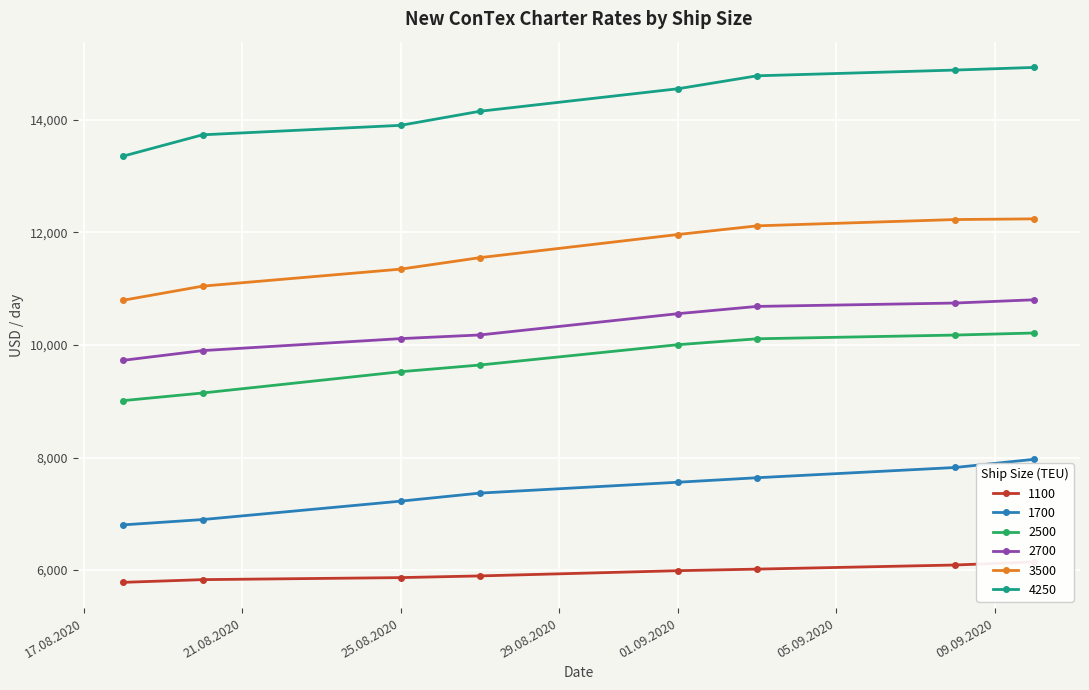

Which has a higher value, 01.09.2020 or 10.09.2020?

10.09.2020